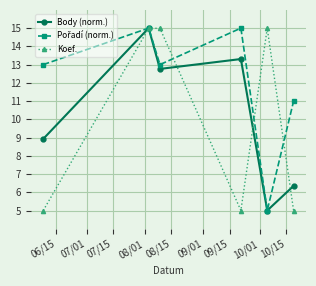

How many interior local valleys does the Koef. series have?

1